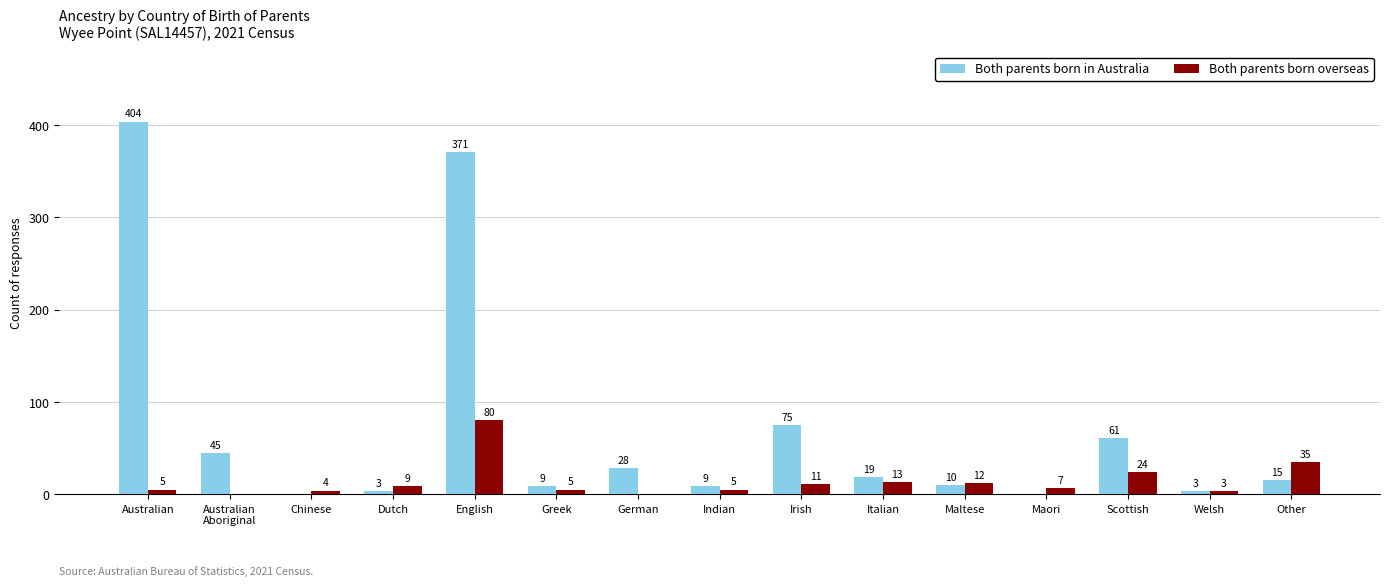

At which category is the sum across all series the highest?

English